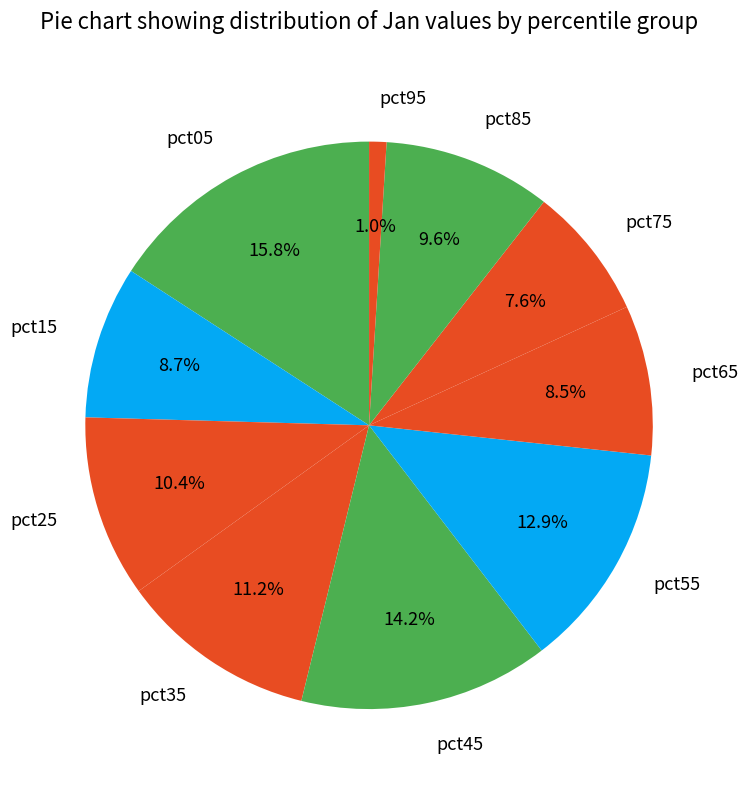

Is there a majority slice in this chart?

No